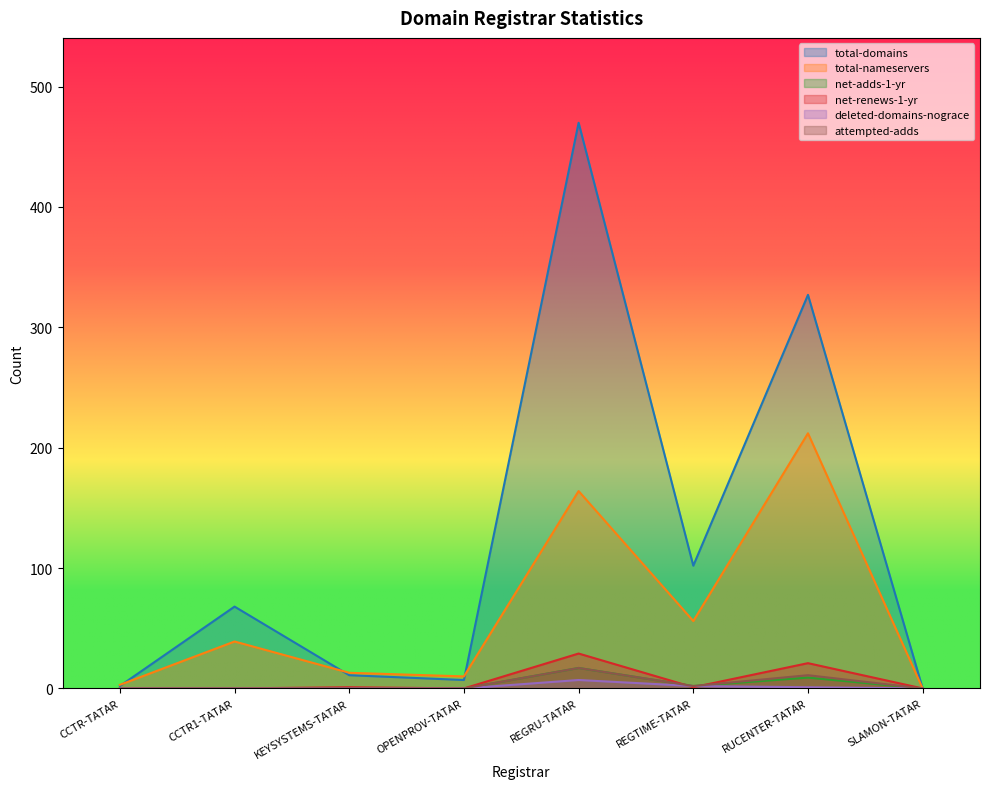

What is the spread (max minus min) of values at RUCENTER-TATAR?

326